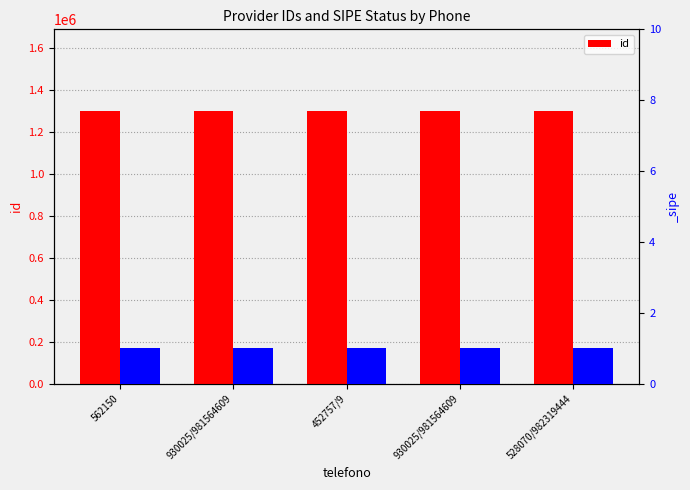

Which category has the highest value across all series?

528070/982319444